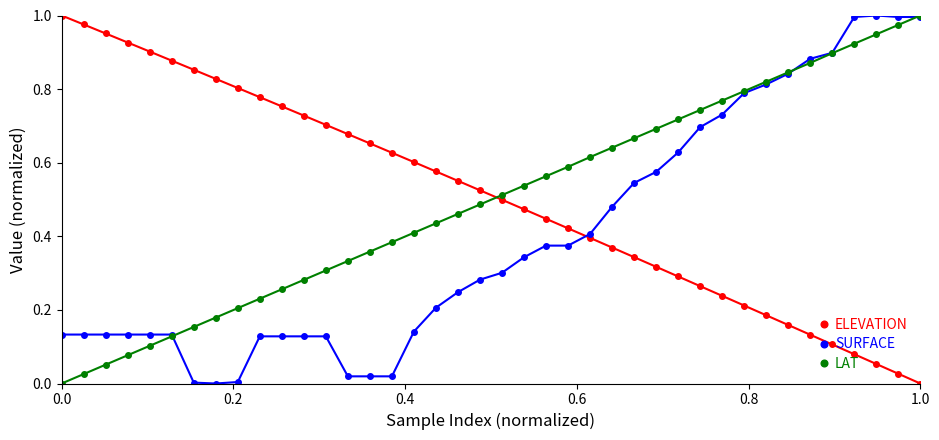

True or false: ELEVATION has more than 1 interior local peaks.

False